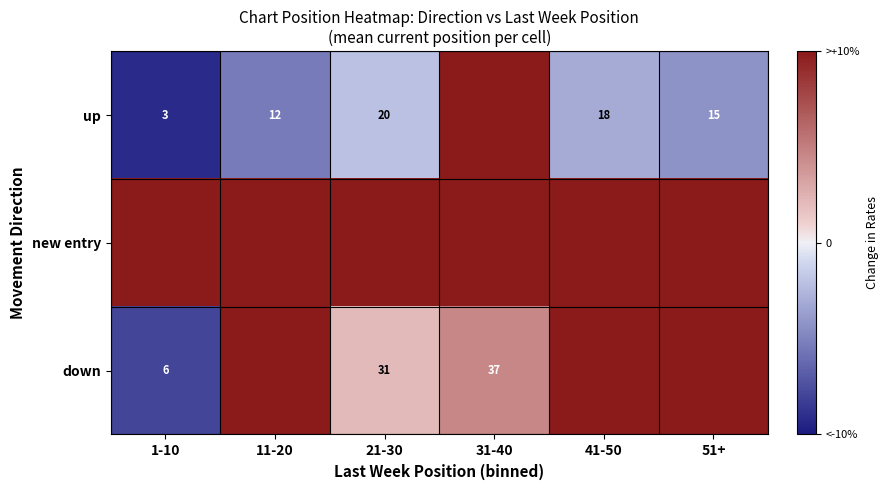

True or false: up has a value of 3 at 1-10.

True